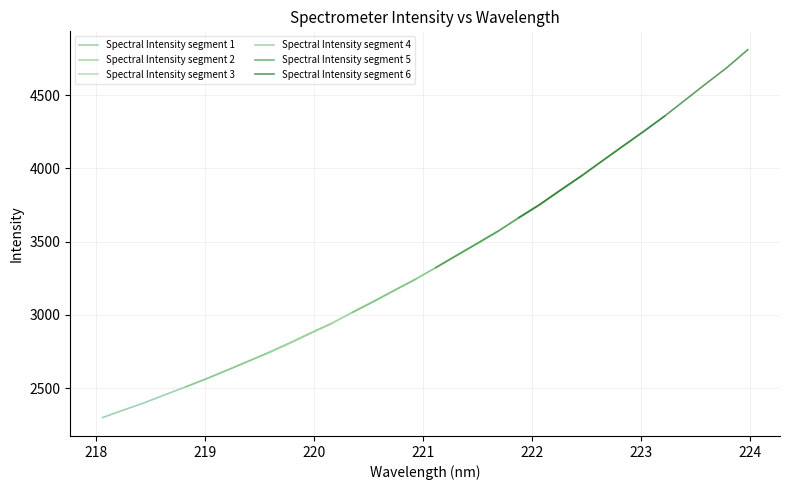

True or false: Spectral Intensity segment 3 and Spectral Intensity segment 5 cross at least once.

False